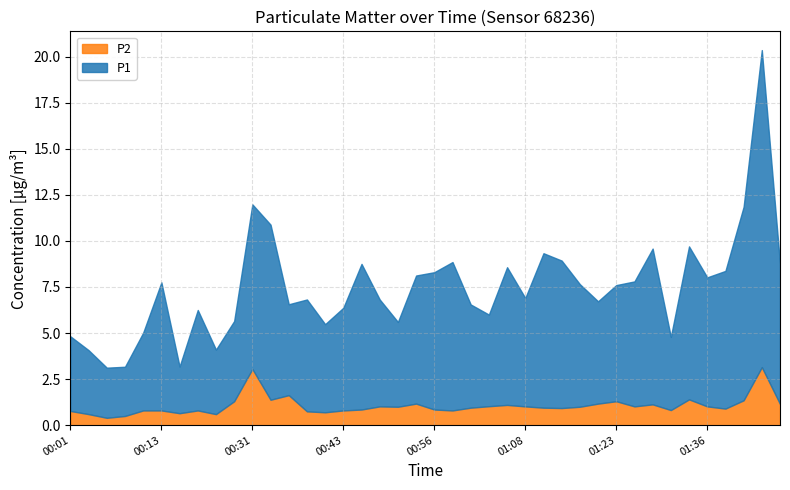

True or false: P2 and P1 cross at least once.

False